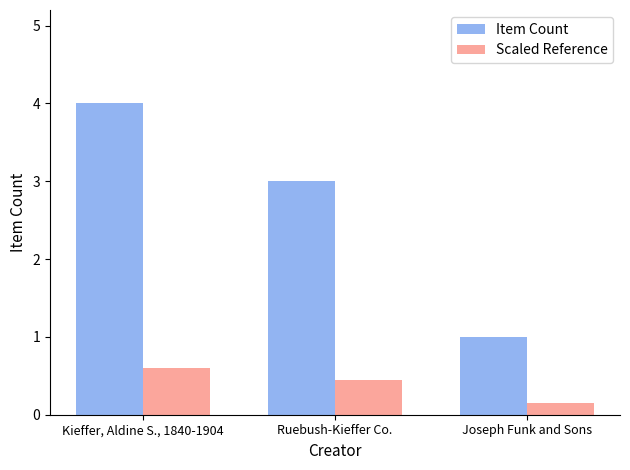

What is the greatest value displayed?

4.0